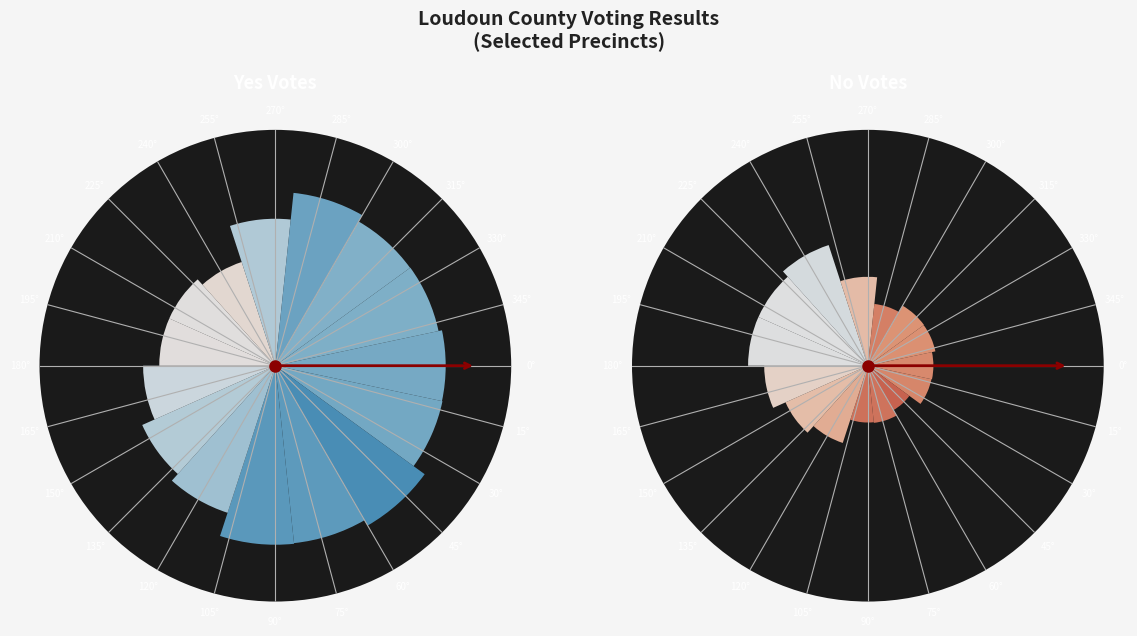

Between 109 - Hutchison and 208 - Algonkian, which series saw the biggest shift?

Yes